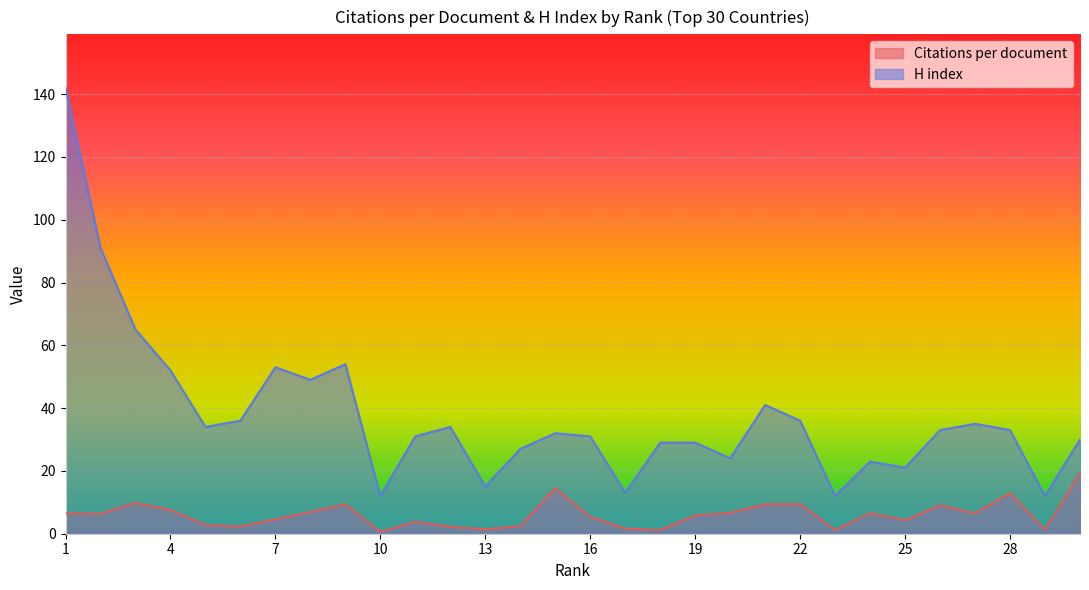

Which series has the largest total across all categories?

H index